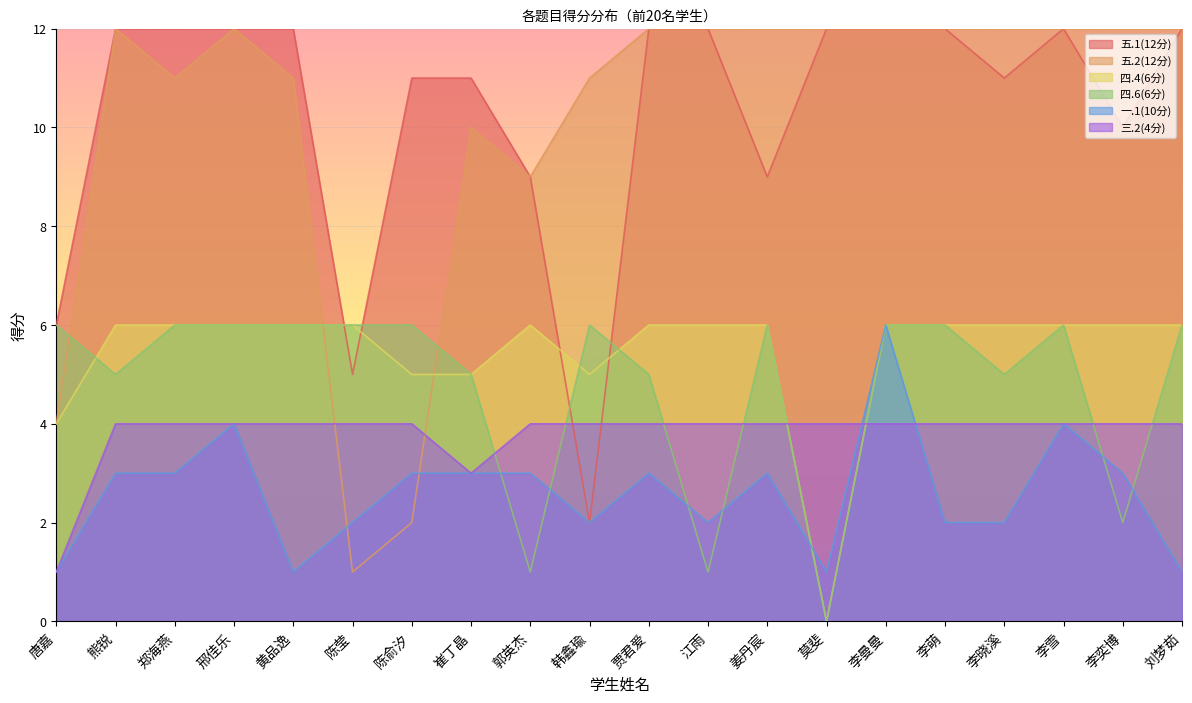

How many interior local peaks does the 四.6(6分) series have?

3